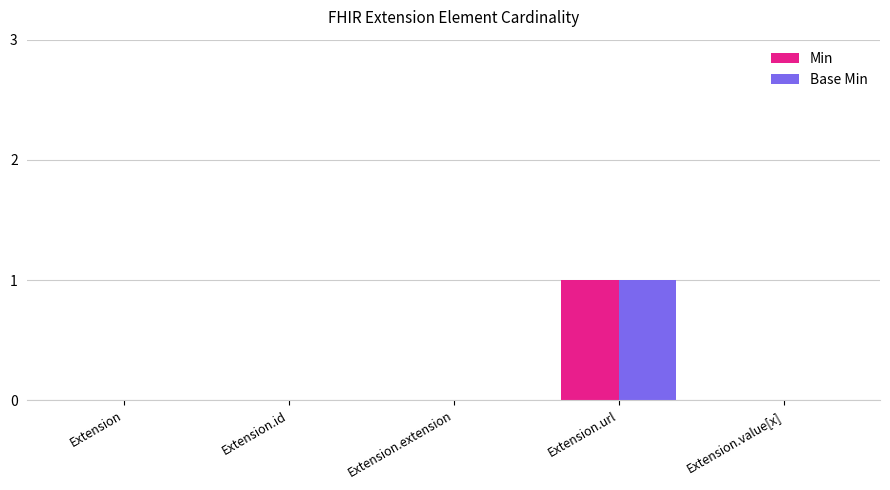

Is it true that Min equals 1 at Extension.url?

True